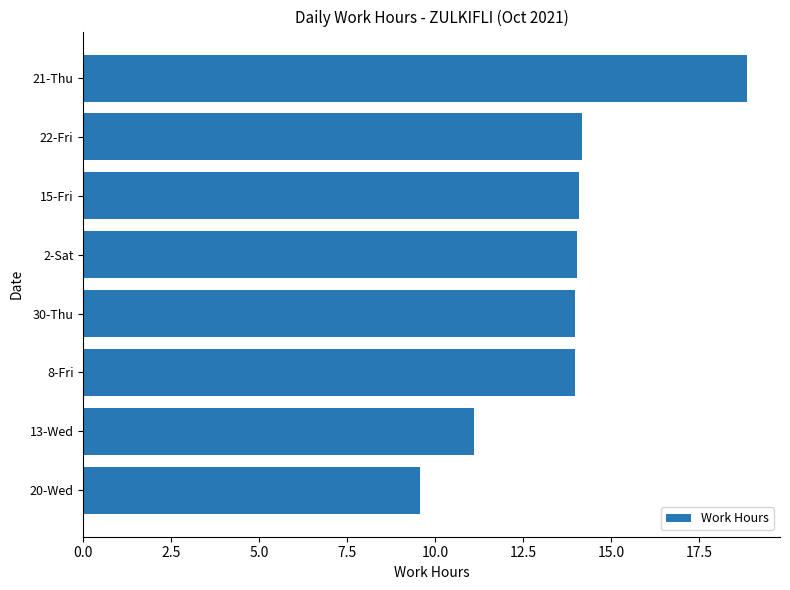

What position from the bottom is 30-Thu?

4